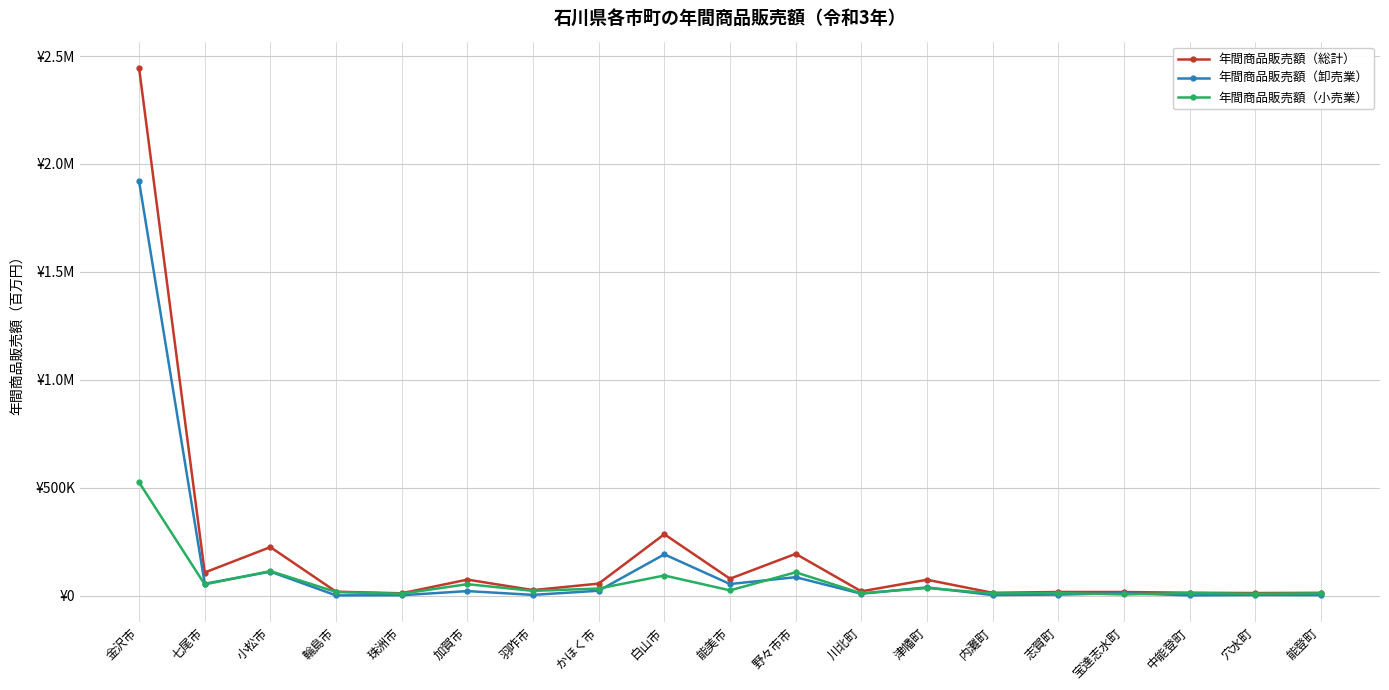

Where is the first local minimum for 年間商品販売額（小売業）?

七尾市